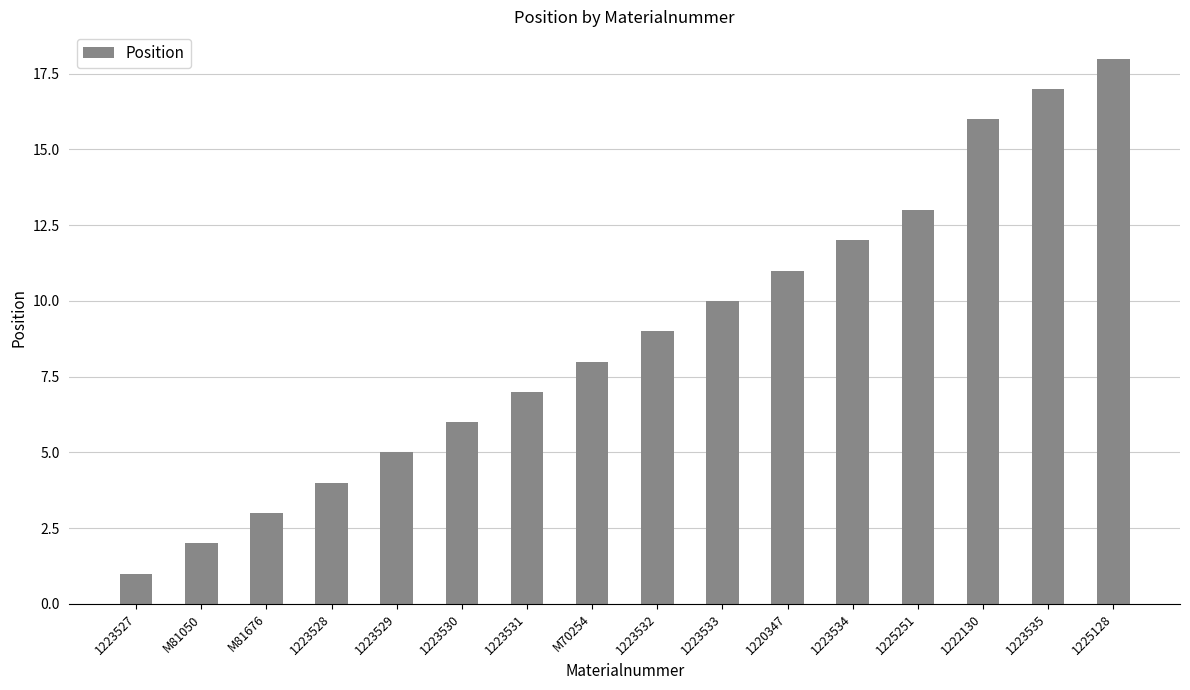

What is the sum of all values?

142